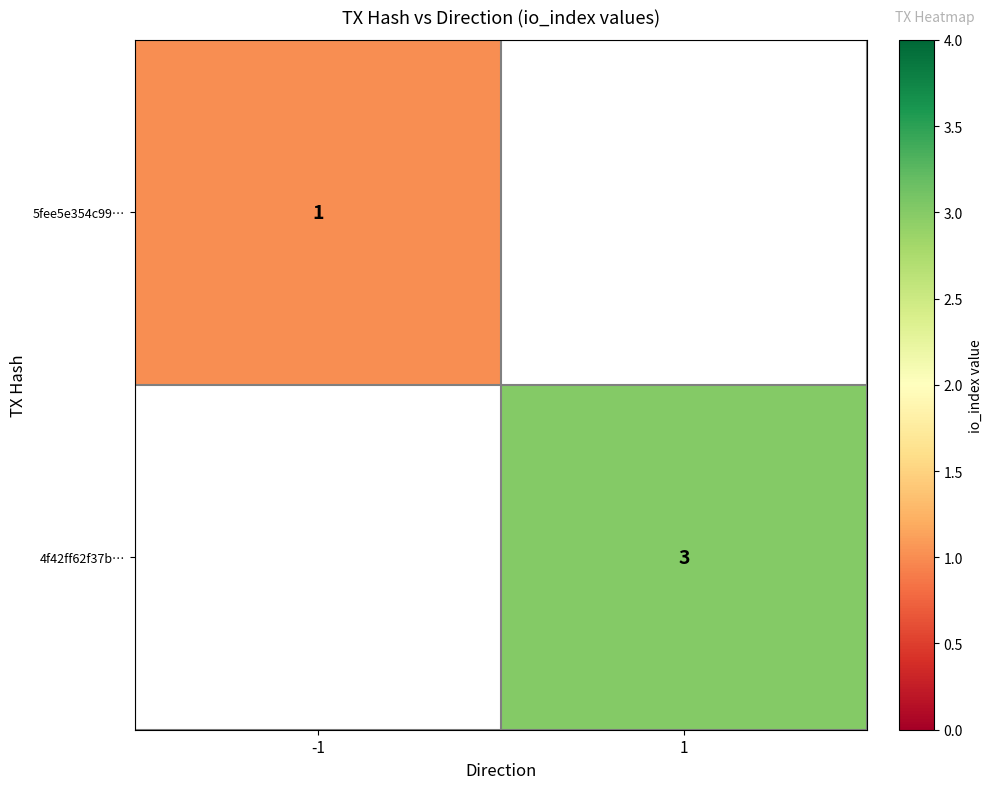

The value of 4f42ff62f37b… at 1 is 3. True or false?

True